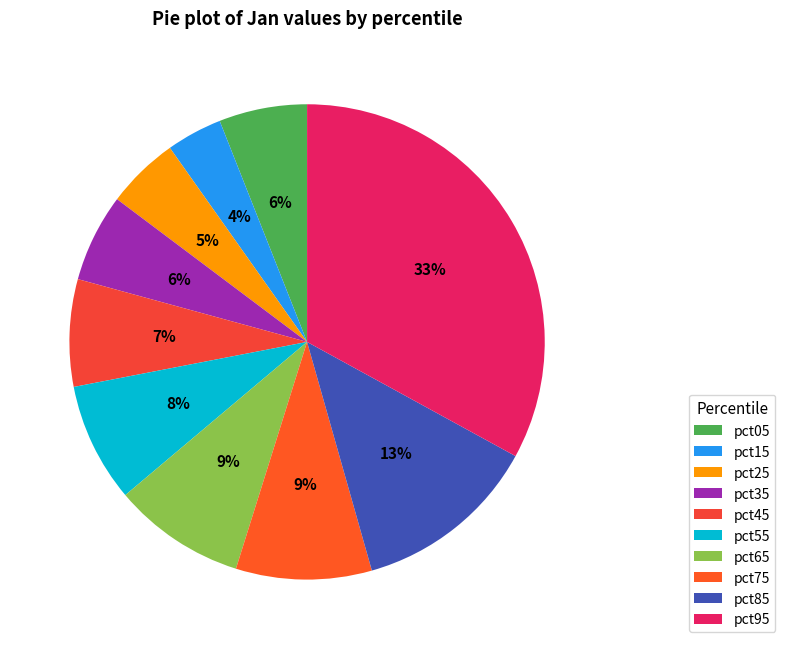

What percentage is the pct75 slice, to the nearest percent?

9%